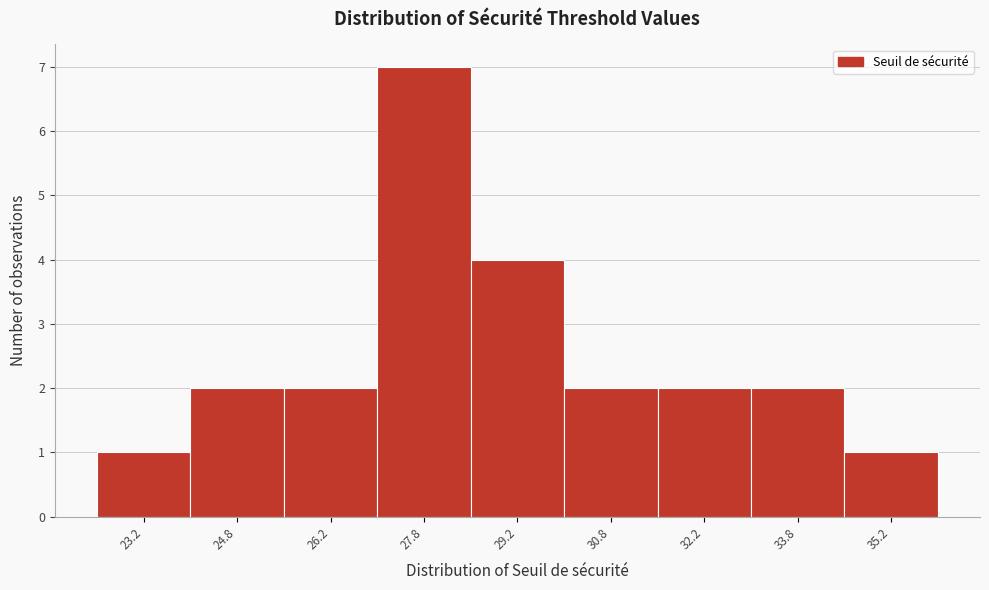

Which range on the x-axis has the tallest bar?

27.0 to 28.5